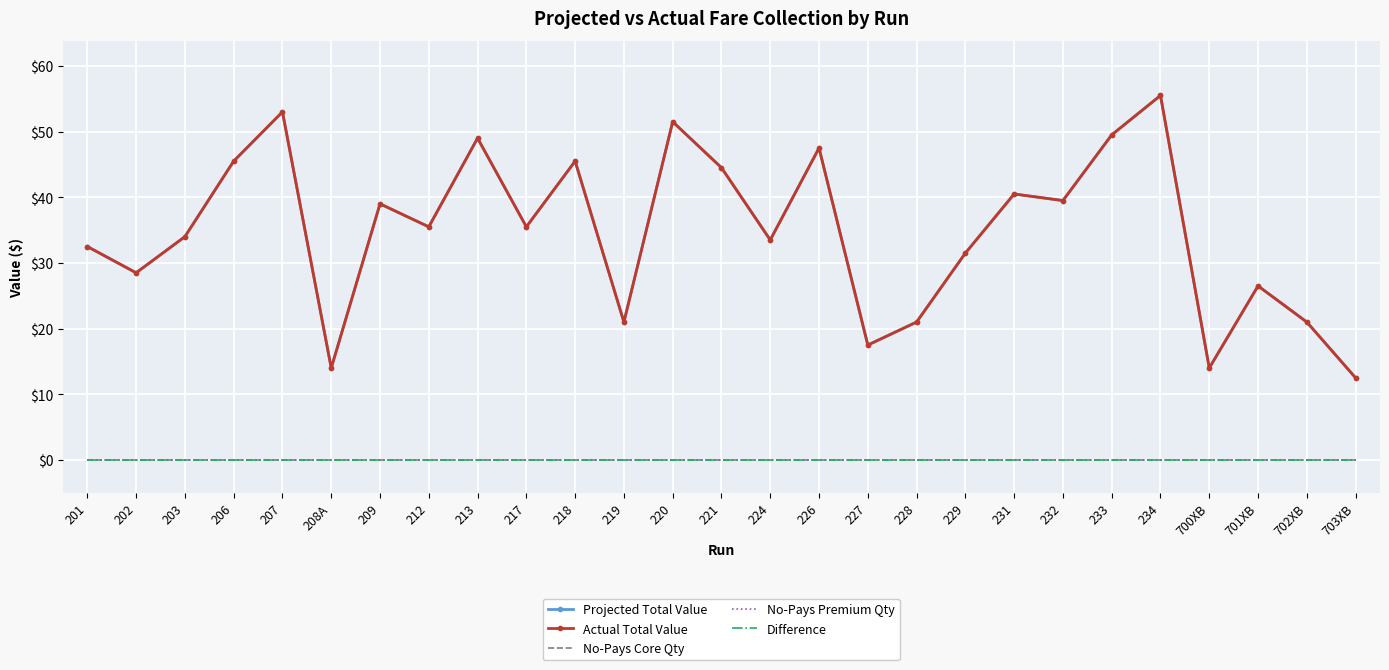

What is the difference between the highest and lowest values at 703XB?

12.5